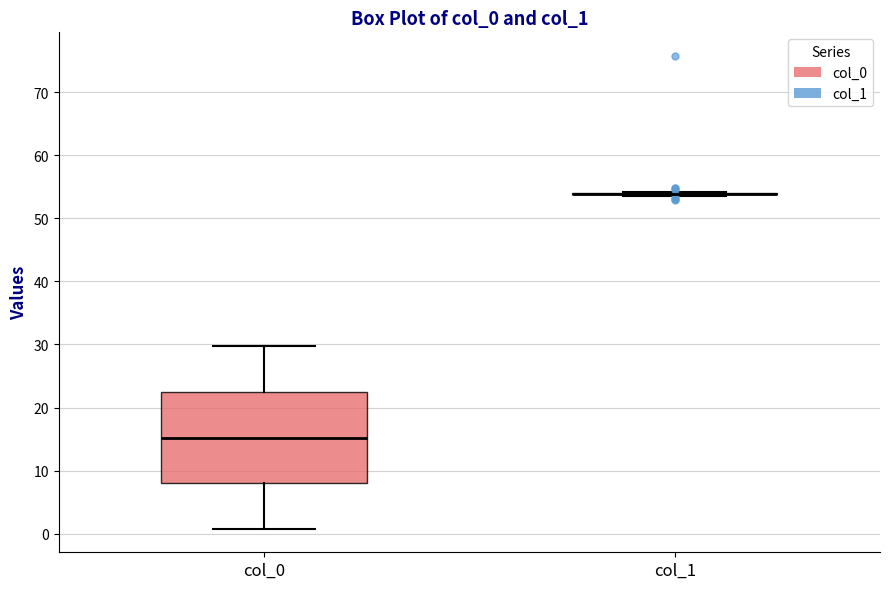

Which box is the tallest, from its lower edge to its upper edge?

col_0